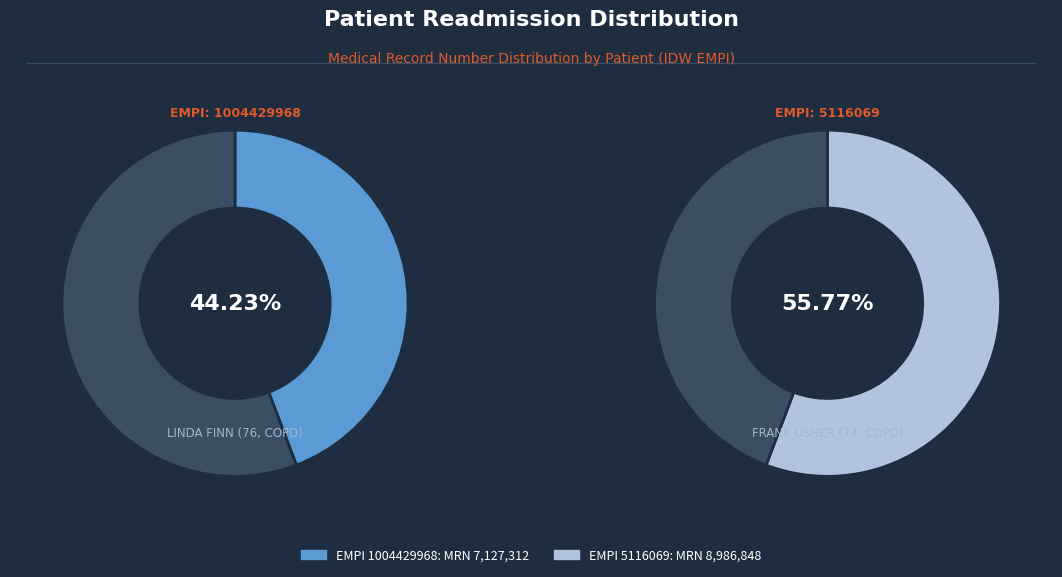

What percentage is the 5116069 slice, to the nearest percent?

56%